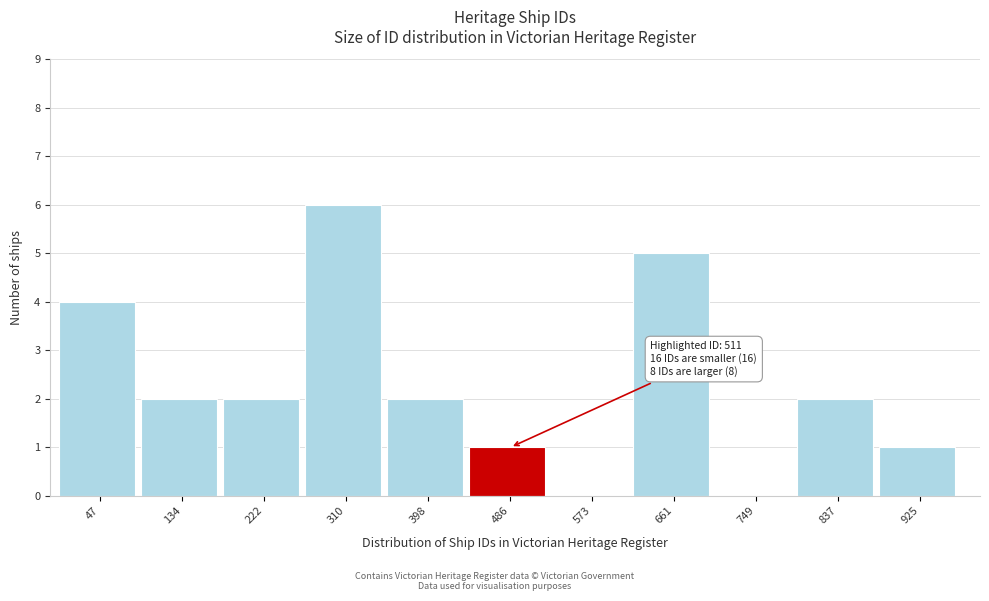

Reading left to right, what are all the values shown in this chart?

47=4	134=2	222=2	310=6	398=2	486=1	573=0	661=5	749=0	837=2	925=1